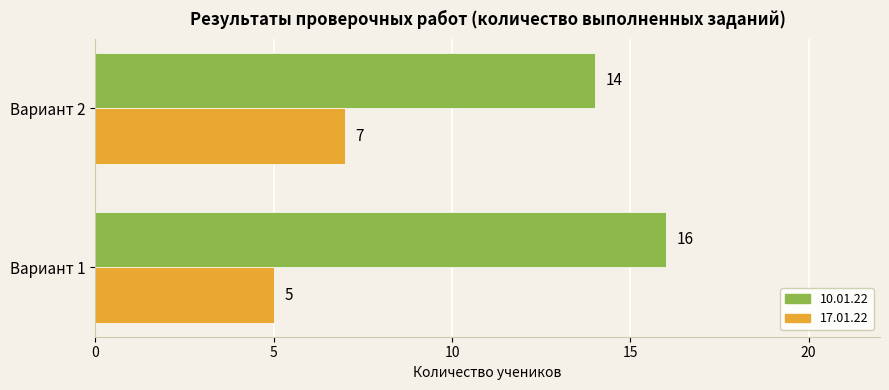

What is the average value of the 10.01.22 series?

15